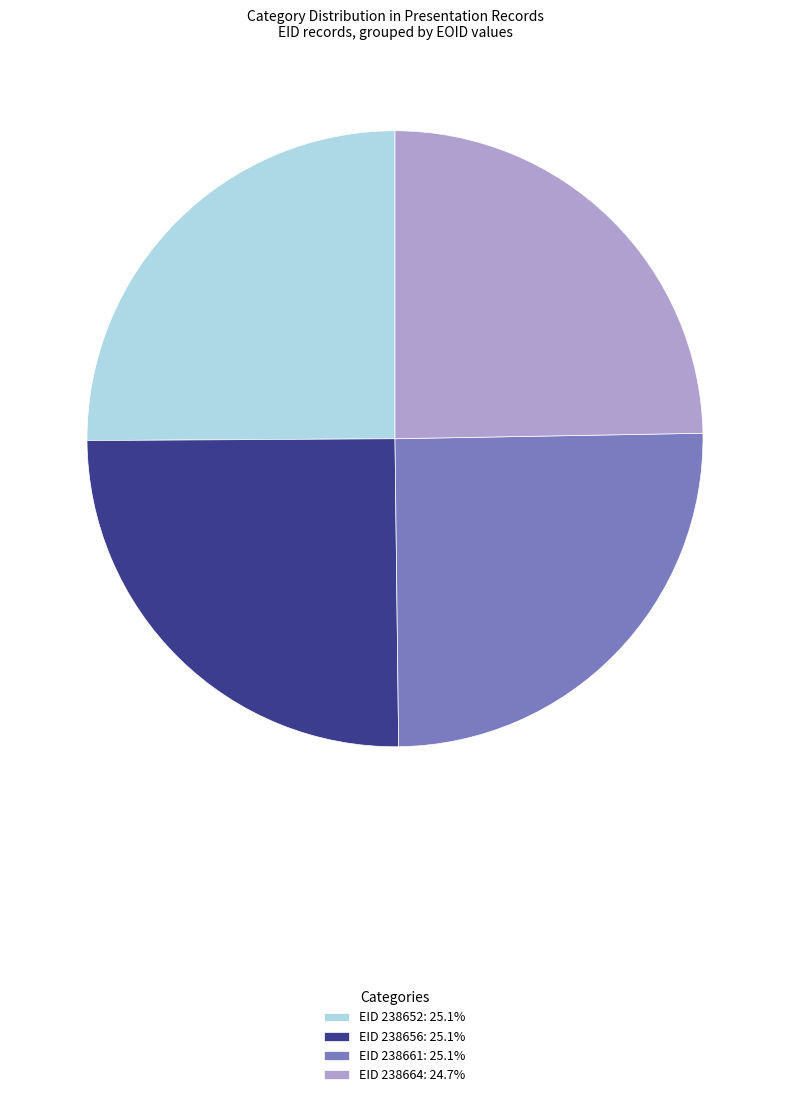

Combined, do EID 238652: 25.1% and EID 238664: 24.7% account for over 50%?

No